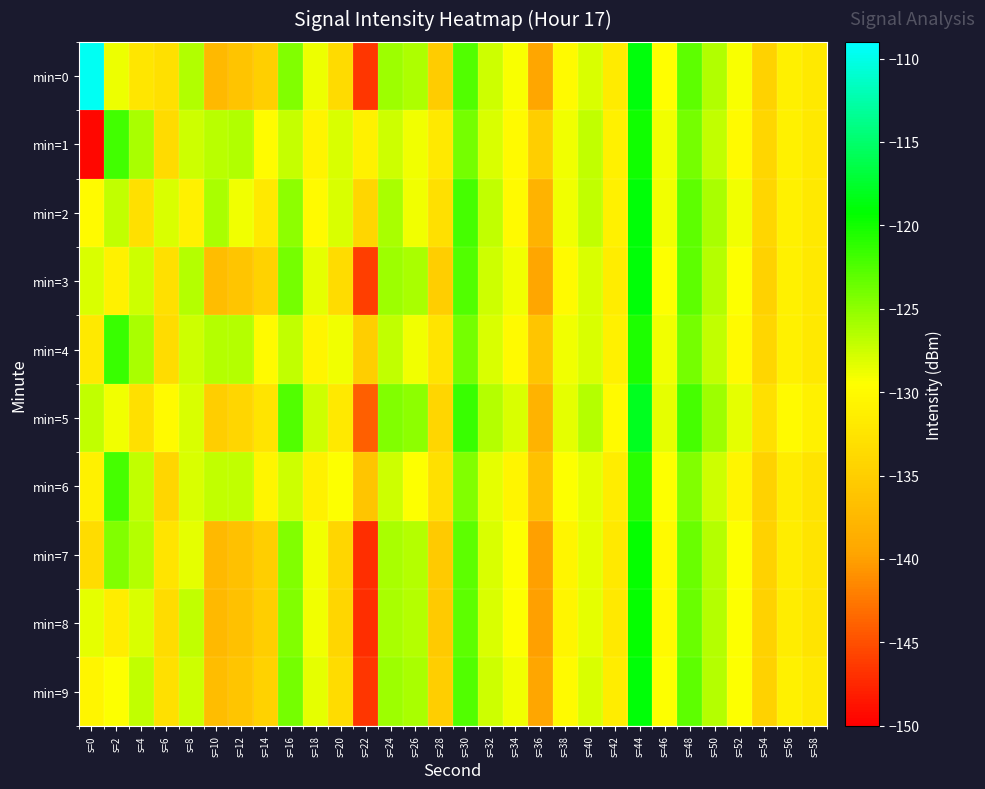

What is the difference between the highest and lowest values at s=4?

7.0